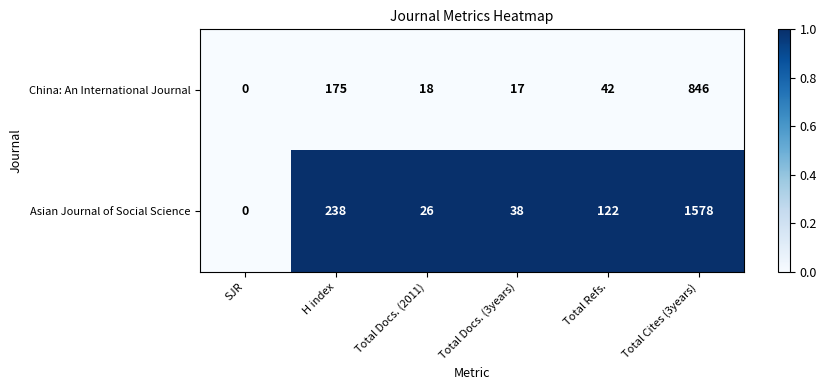

At which label does China: An International Journal reach its peak?

Total Cites (3years)